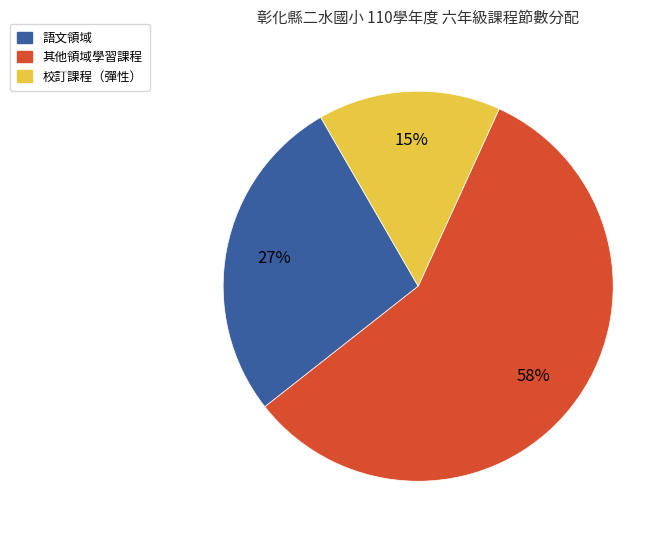

Is there any slice that represents more than half of the pie?

Yes